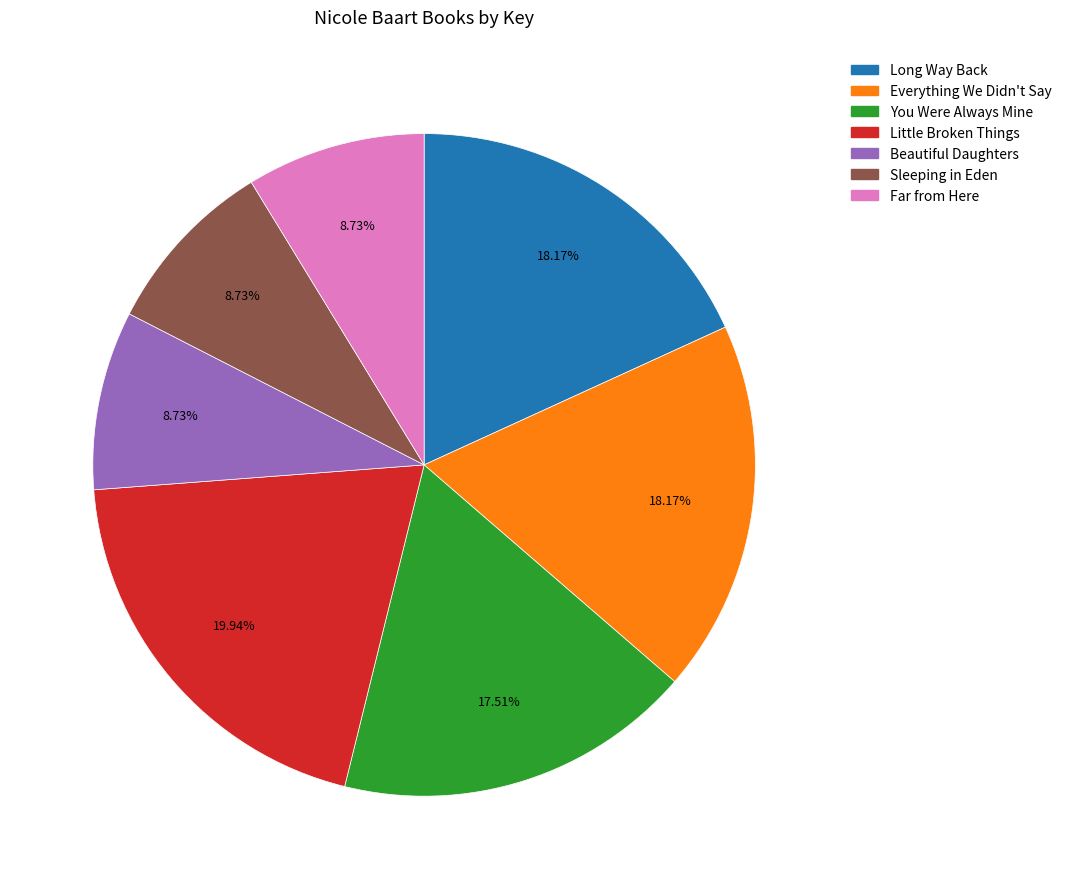

True or false: Long Way Back accounts for 4% of the total.

False